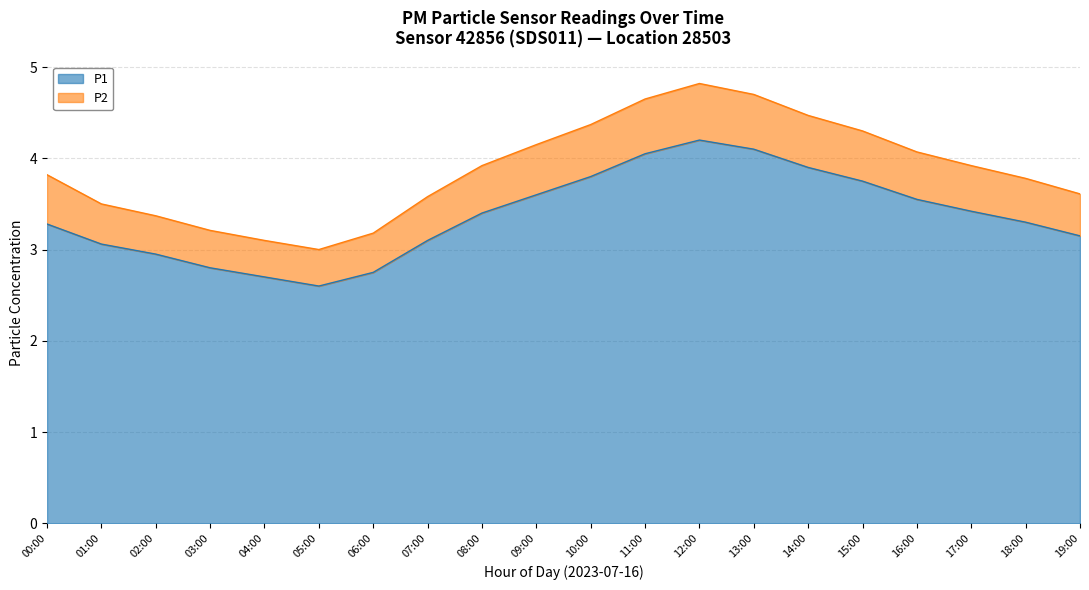

What is the label of the 9th point from the right?

11:00